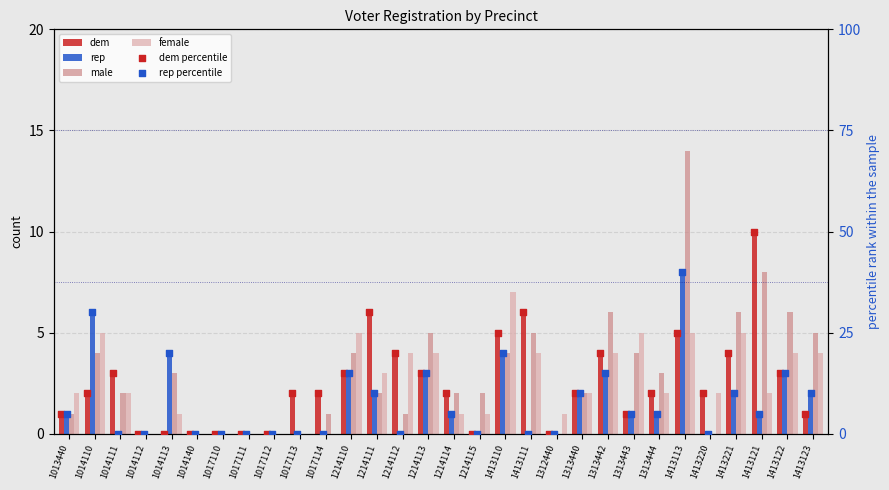

What are all the series names shown in the legend?

dem, rep, male, female, dem percentile, rep percentile